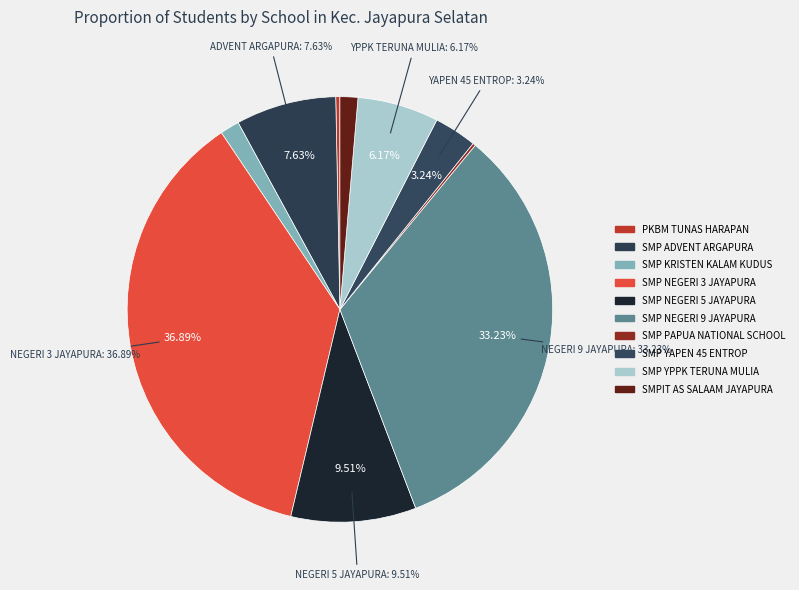

To the nearest percent, what percentage of the pie is SMP YPPK TERUNA MULIA?

6%